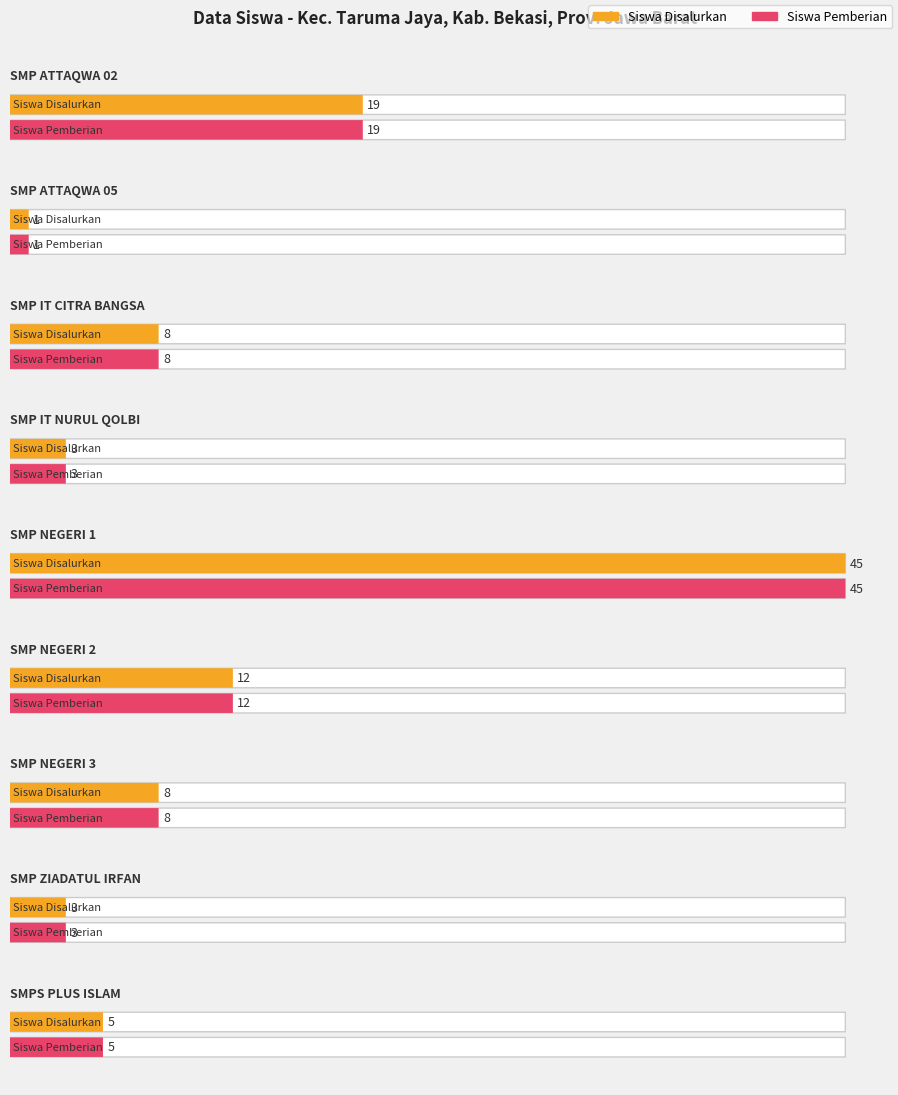

What is the difference between the maximum and minimum values in the Pemberian (Siswa) series?

44